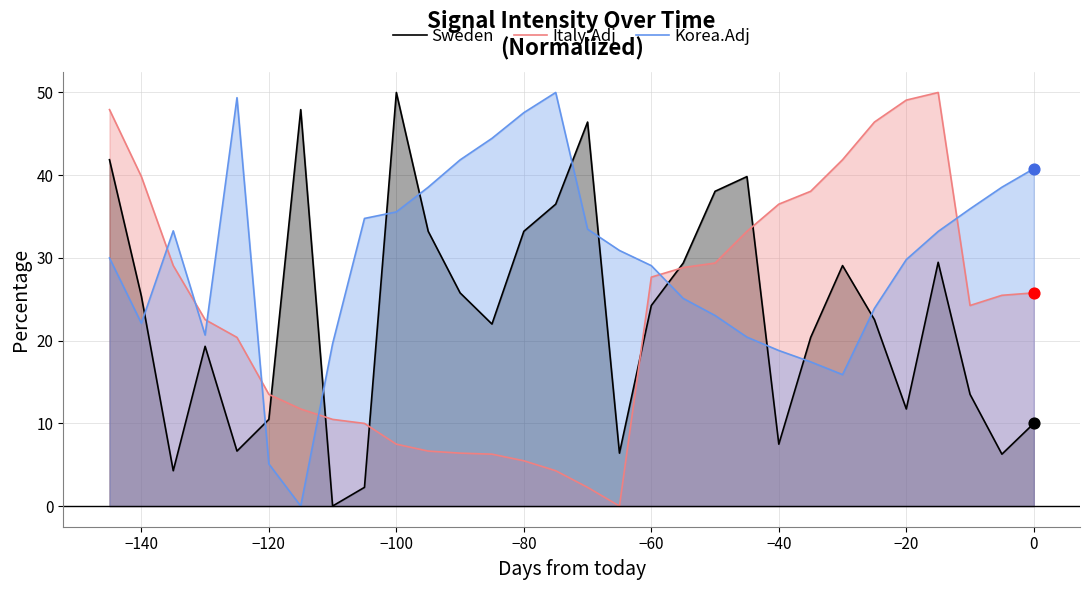

True or false: Sweden has a value of 18.2 at −120.

False